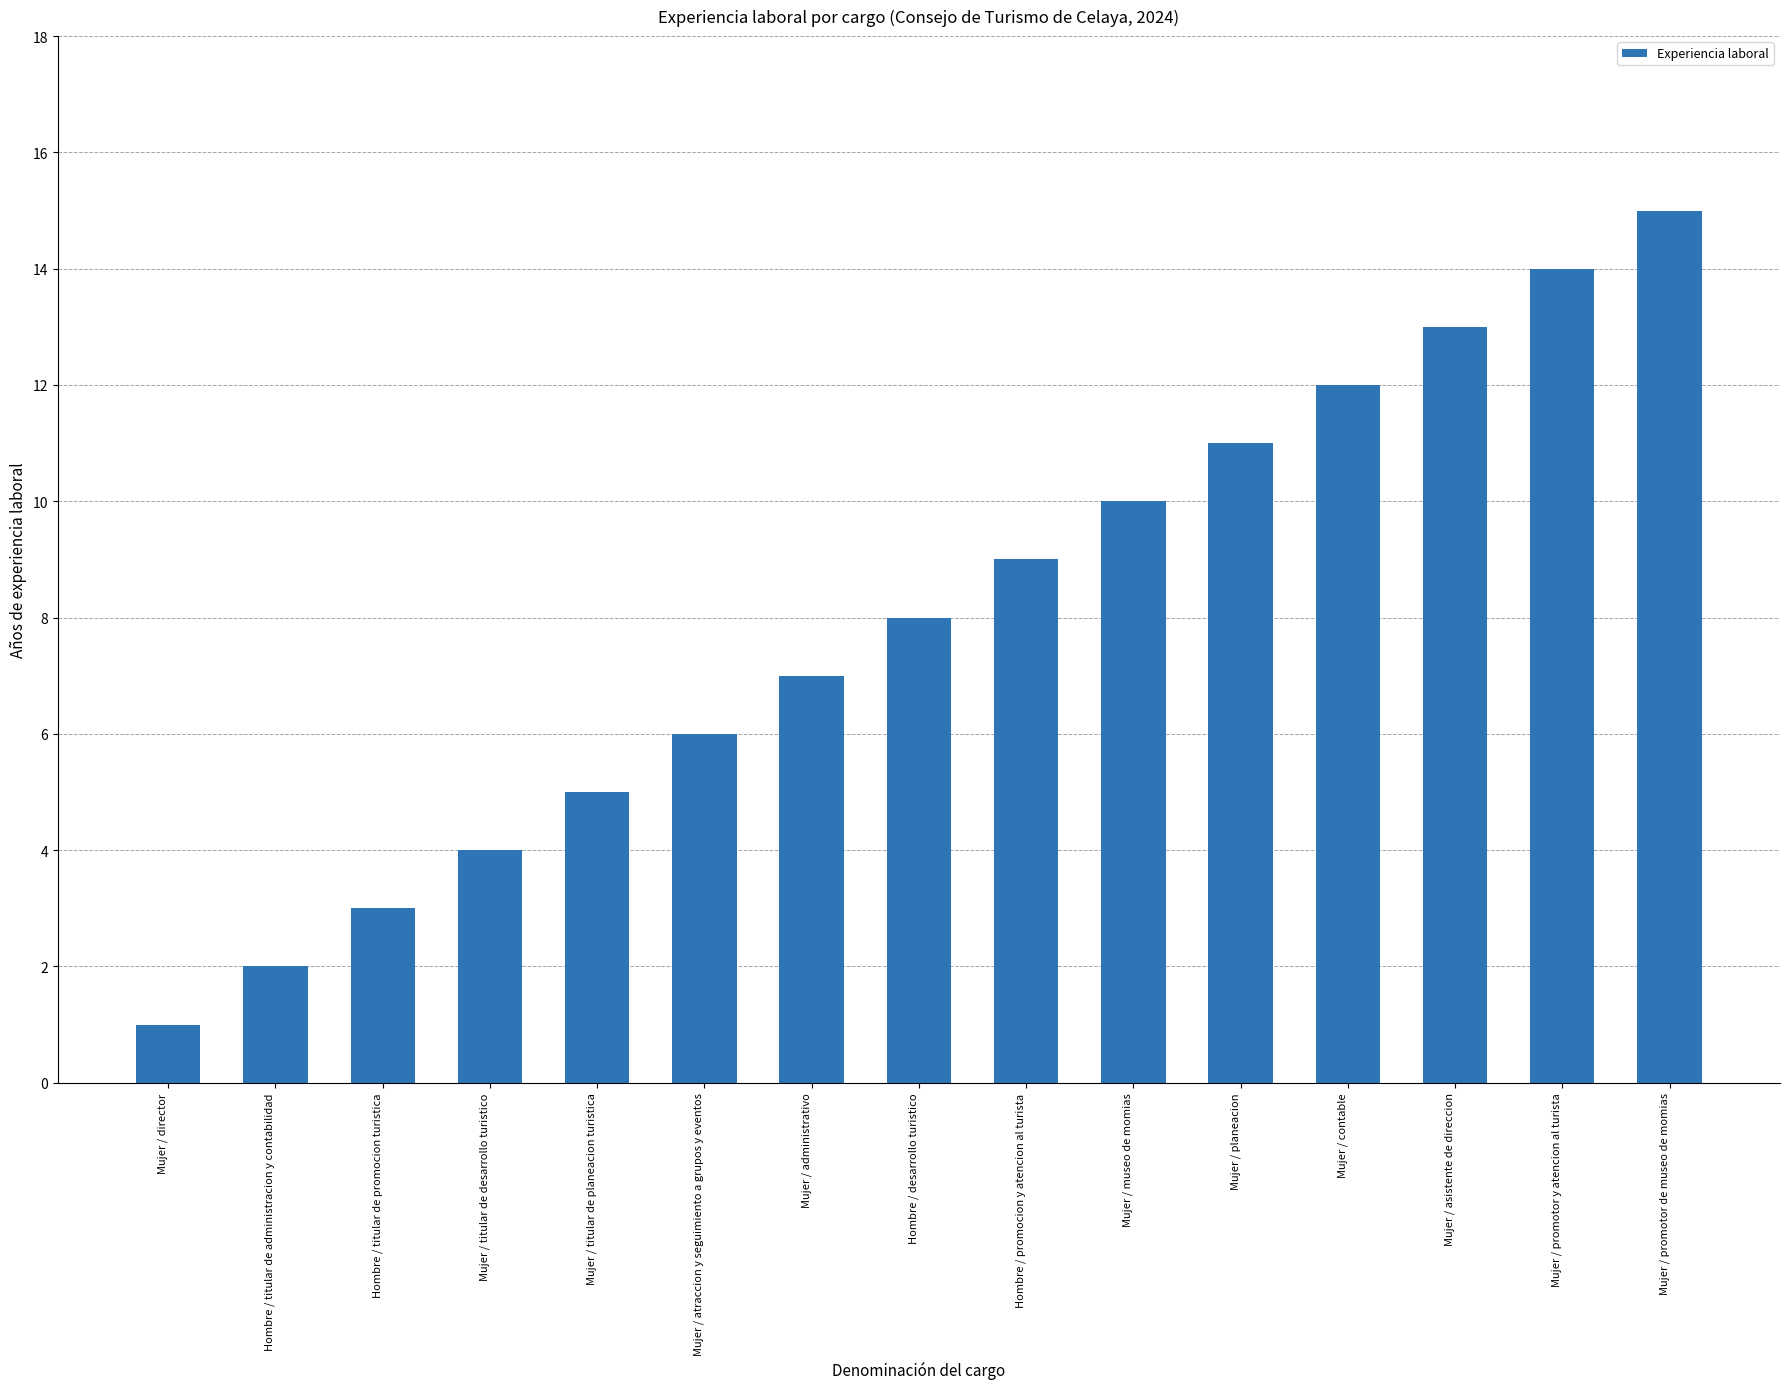

Is it true that the value at Mujer / contable is 12?

True